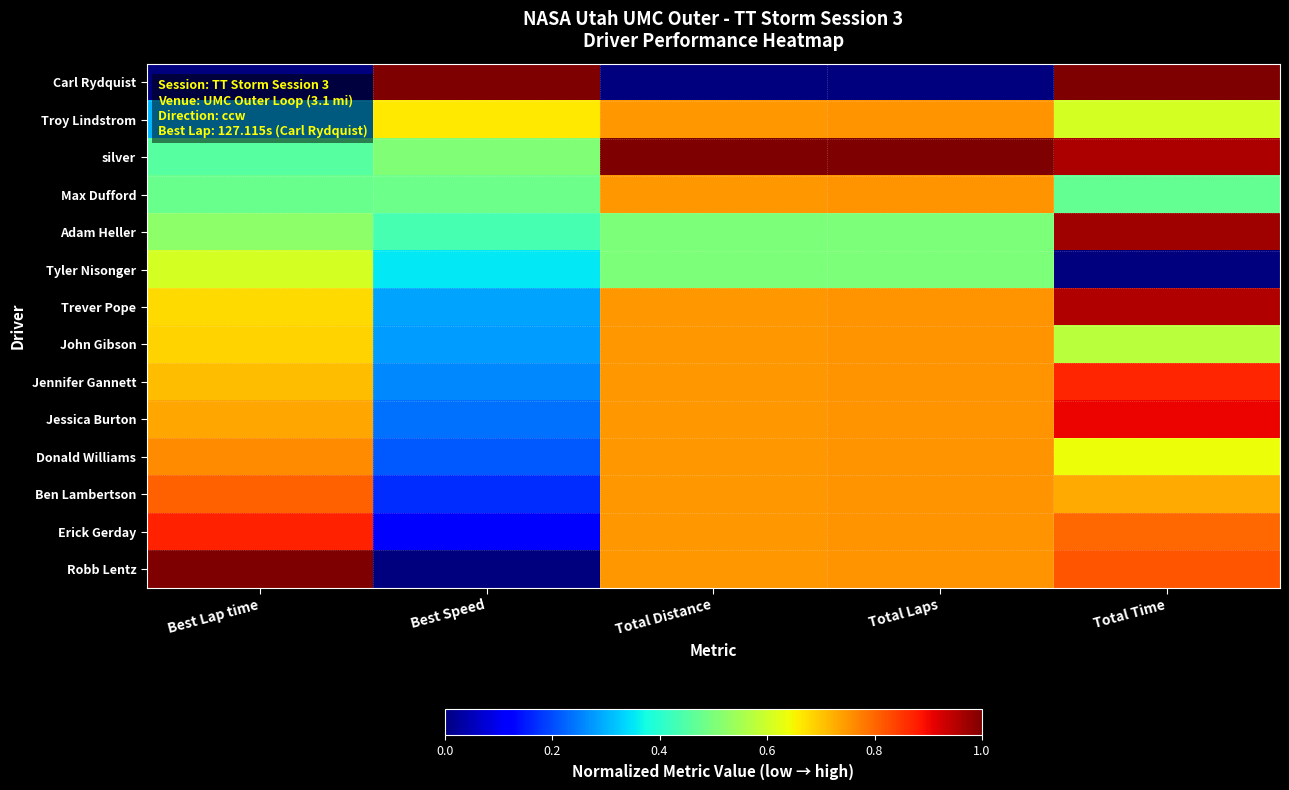

Reading right to left, transcribe all the data shown in this chart.

Carl Rydquist: Total Time=1.0	Total Laps=0.0	Total Distance=0.0	Best Speed=1.0	Best Lap time=0.0
Troy Lindstrom: Total Time=0.6	Total Laps=0.8	Total Distance=0.7	Best Speed=0.7	Best Lap time=0.3
silver: Total Time=1.0	Total Laps=1.0	Total Distance=1.0	Best Speed=0.5	Best Lap time=0.5
Max Dufford: Total Time=0.5	Total Laps=0.8	Total Distance=0.7	Best Speed=0.5	Best Lap time=0.5
Adam Heller: Total Time=1.0	Total Laps=0.5	Total Distance=0.5	Best Speed=0.4	Best Lap time=0.5
Tyler Nisonger: Total Time=0.0	Total Laps=0.5	Total Distance=0.5	Best Speed=0.4	Best Lap time=0.6
Trever Pope: Total Time=1.0	Total Laps=0.8	Total Distance=0.7	Best Speed=0.3	Best Lap time=0.7
John Gibson: Total Time=0.6	Total Laps=0.8	Total Distance=0.7	Best Speed=0.3	Best Lap time=0.7
Jennifer Gannett: Total Time=0.9	Total Laps=0.8	Total Distance=0.7	Best Speed=0.3	Best Lap time=0.7
Jessica Burton: Total Time=0.9	Total Laps=0.8	Total Distance=0.7	Best Speed=0.2	Best Lap time=0.7
Donald Williams: Total Time=0.6	Total Laps=0.8	Total Distance=0.7	Best Speed=0.2	Best Lap time=0.8
Ben Lambertson: Total Time=0.7	Total Laps=0.8	Total Distance=0.7	Best Speed=0.2	Best Lap time=0.8
Erick Gerday: Total Time=0.8	Total Laps=0.8	Total Distance=0.7	Best Speed=0.1	Best Lap time=0.9
Robb Lentz: Total Time=0.8	Total Laps=0.8	Total Distance=0.7	Best Speed=0.0	Best Lap time=1.0